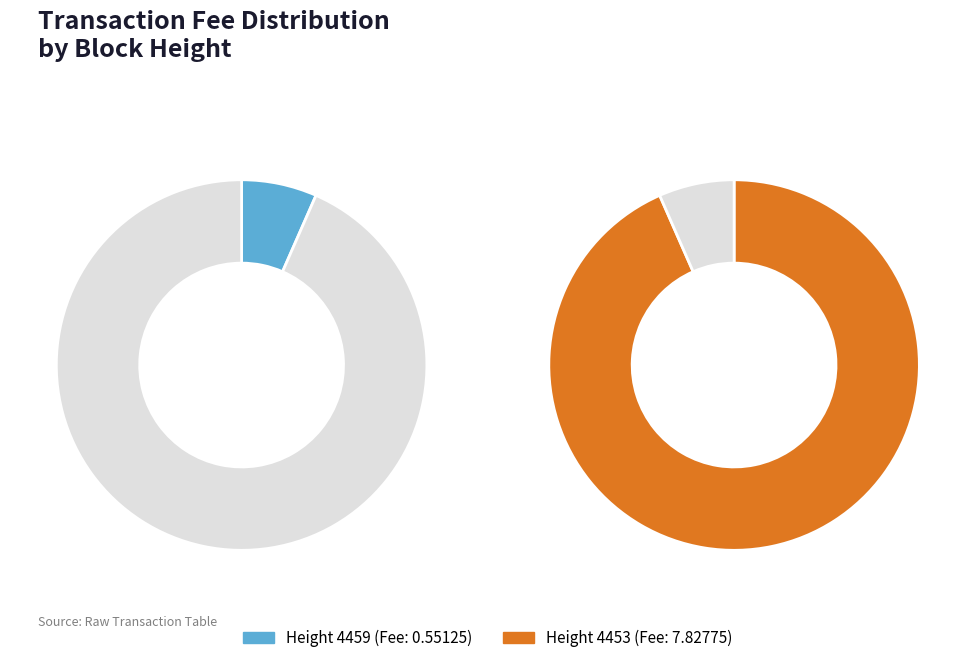

To the nearest percent, what percentage of the pie is 4453?

93%